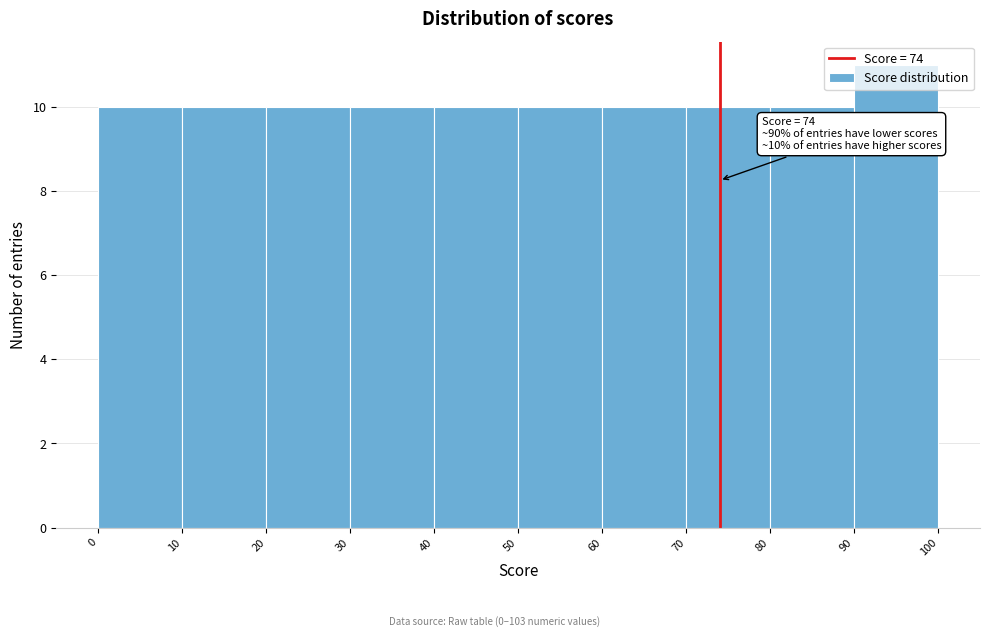

Over which range of the x-axis is the bar tallest?

90 to 100